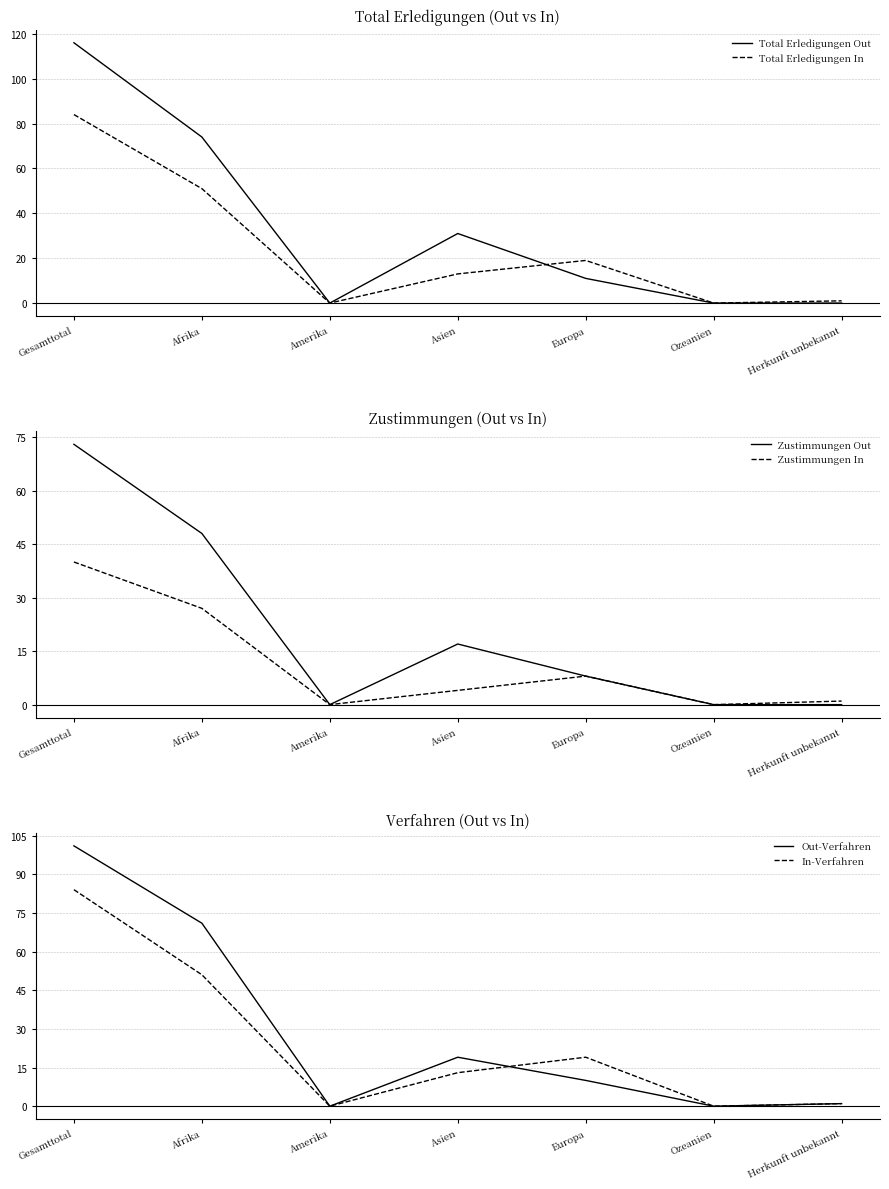

What is the spread (max minus min) of values at Herkunft unbekannt?

1